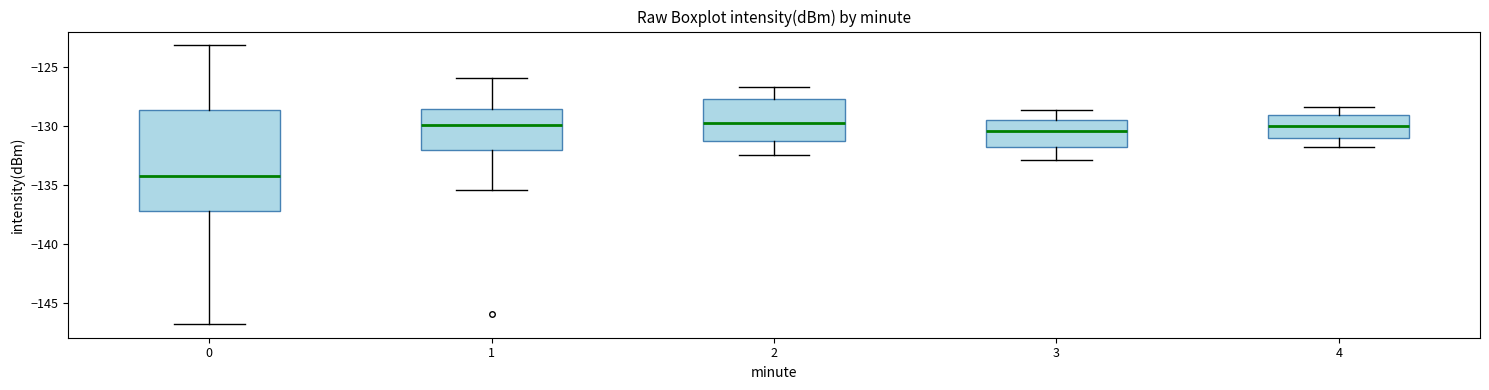

Reading left to right, transcribe this box plot: for each box, give where its median line is, the range the box spans, and where its two whiskers end, as read against the y-axis. The values are not printed on the chart, so give them approximately, as read against the axis.

0: median -134.0, box -137.0 to -128.5, whiskers -147.0 to -123.0
1: median -130.0, box -132.0 to -128.5, whiskers -135.5 to -126.0
2: median -130.0, box -131.5 to -127.5, whiskers -132.5 to -126.5
3: median -130.5, box -132.0 to -129.5, whiskers -133.0 to -128.5
4: median -130.0, box -131.0 to -129.0, whiskers -132.0 to -128.5